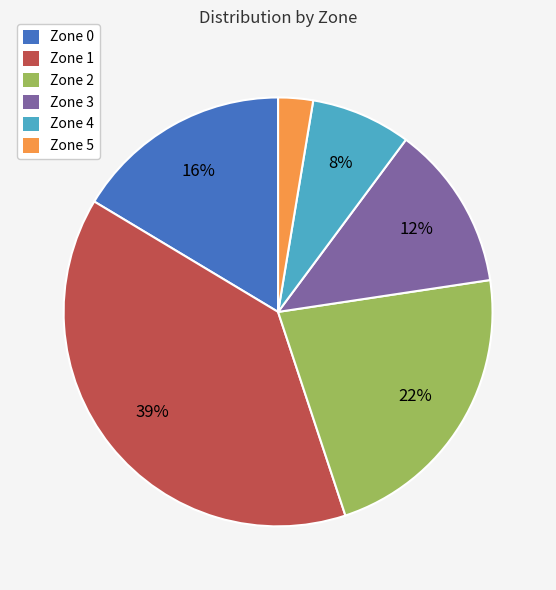

To the nearest percent, what is the difference between the largest and smallest slice percentages?

36%